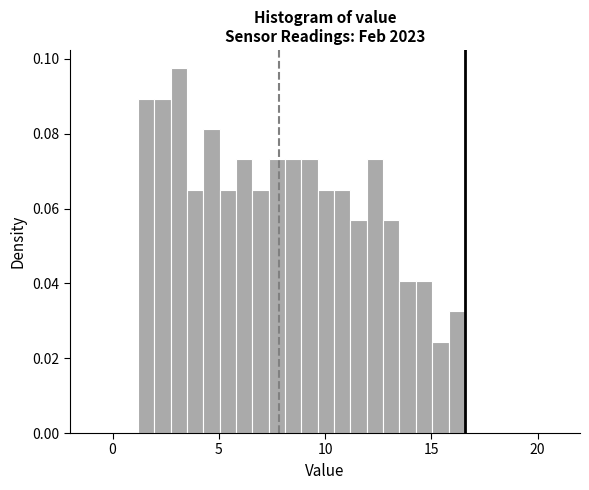

Read against the x-axis, roughly where is the centre of the tallest bar?

3.0